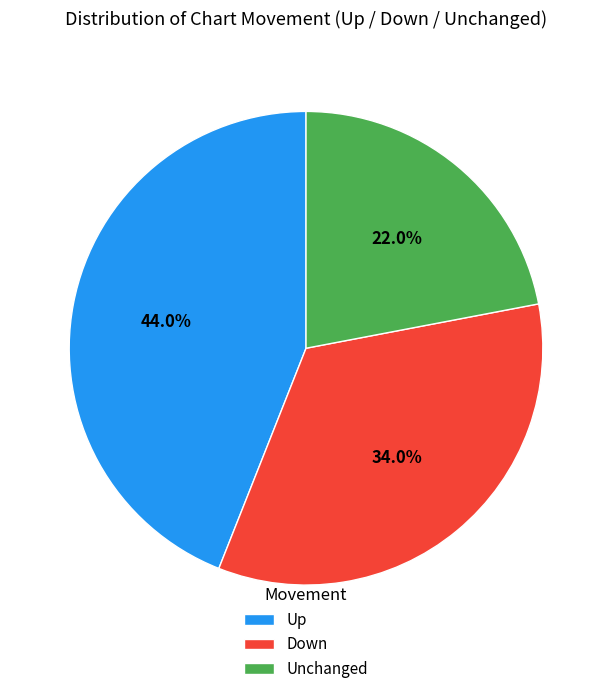

What is the ratio of the value at Unchanged to the value at Up?

0.5